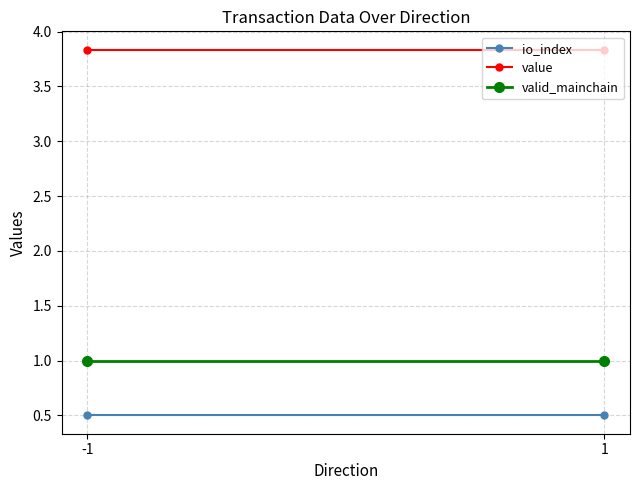

List the series in order of their peak value, lowest first.

io_index, valid_mainchain, value